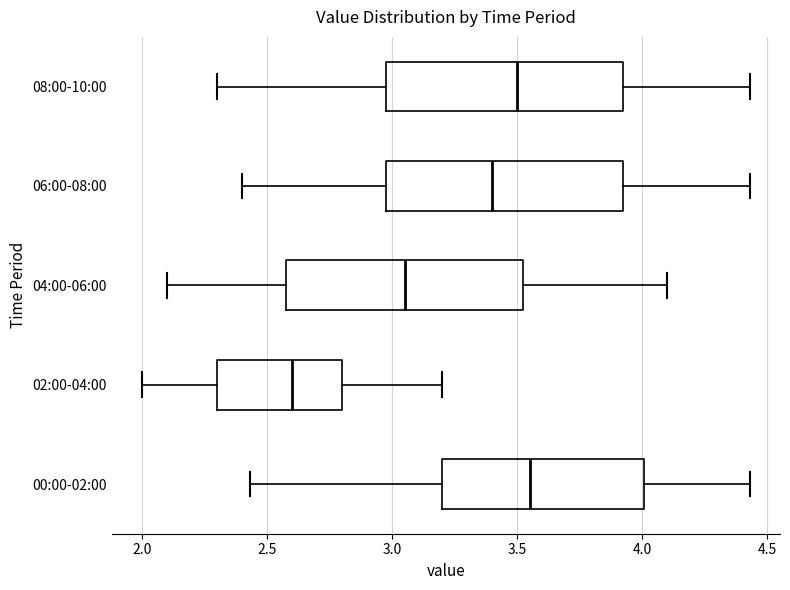

Reading bottom to top, transcribe this box plot: for each box, give where its median line is, the range the box spans, and where its two whiskers end, as read against the x-axis. The values are not printed on the chart, so give them approximately, as read against the axis.

00:00-02:00: median 3.55, box 3.20 to 4.00, whiskers 2.45 to 4.45
02:00-04:00: median 2.60, box 2.30 to 2.80, whiskers 2.00 to 3.20
04:00-06:00: median 3.05, box 2.60 to 3.55, whiskers 2.10 to 4.10
06:00-08:00: median 3.40, box 3.00 to 3.95, whiskers 2.40 to 4.45
08:00-10:00: median 3.50, box 3.00 to 3.95, whiskers 2.30 to 4.45